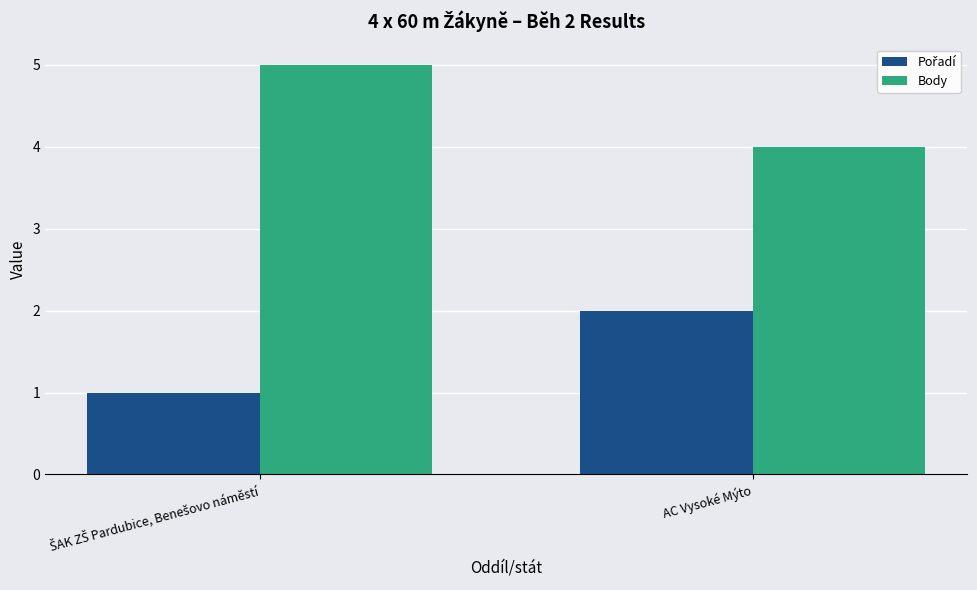

What is the maximum value for Body?

5